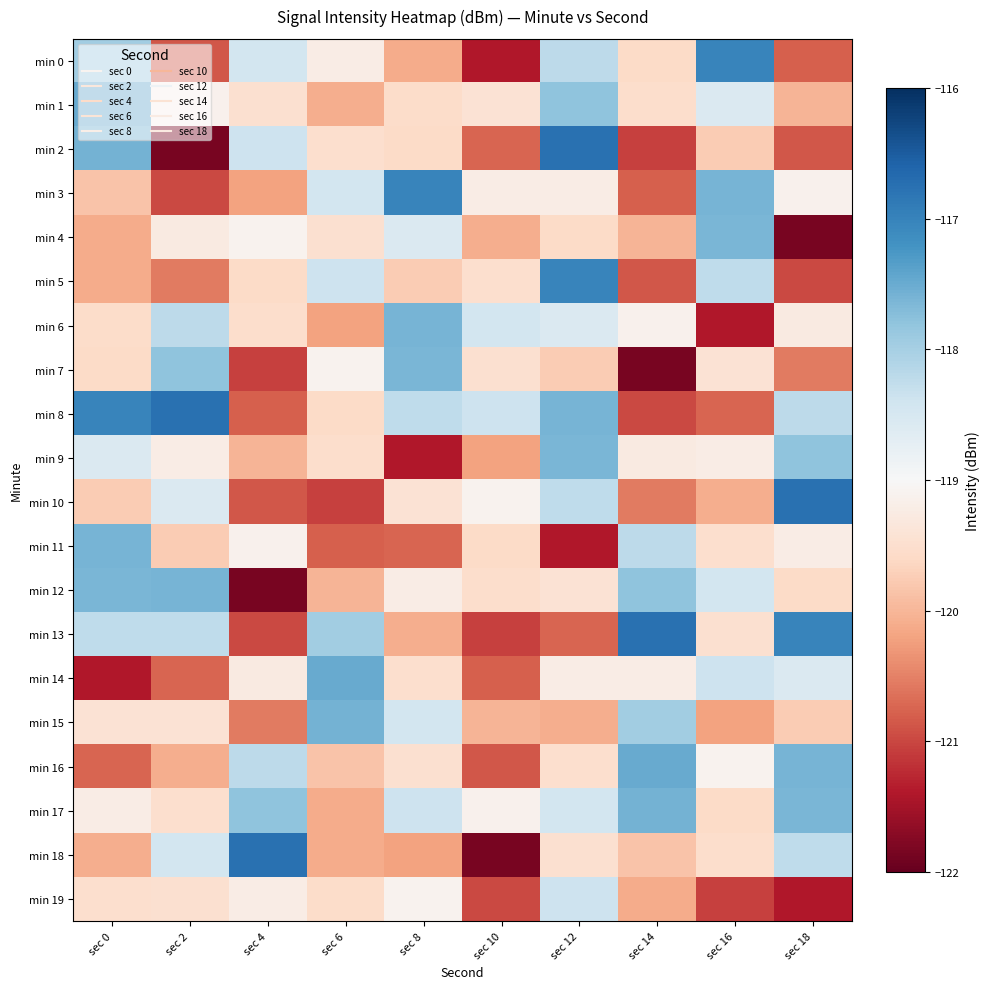

Which series has the largest range (max minus min)?

min 2